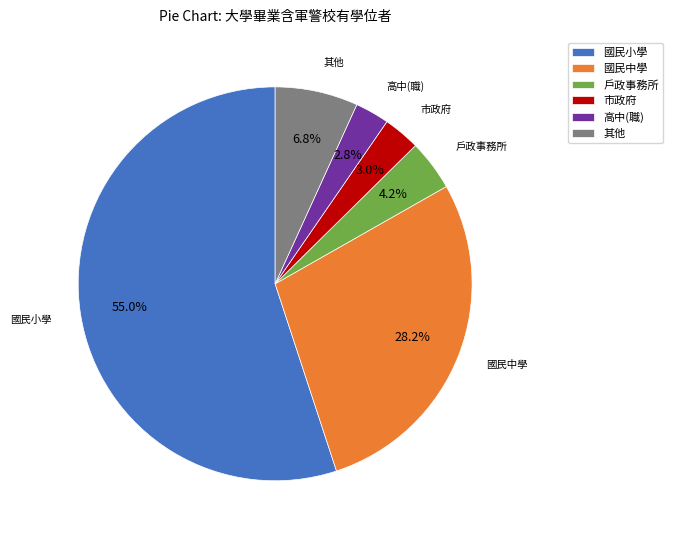

Count the number of slices in the pie.

6